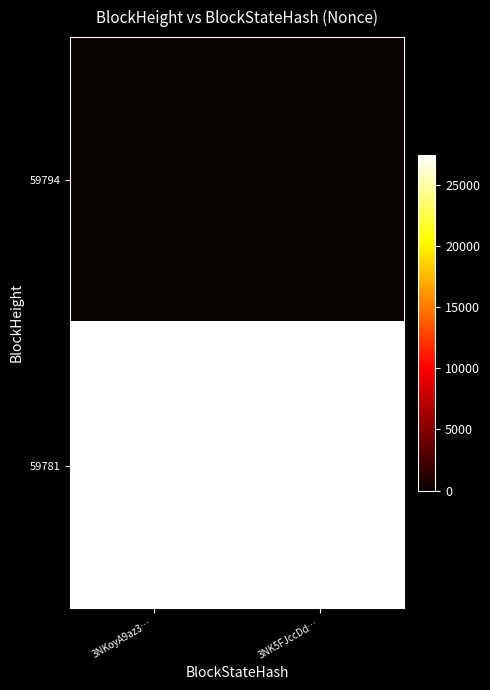

What is the difference between the highest and lowest values at 3NKoyA9az3…?

27432